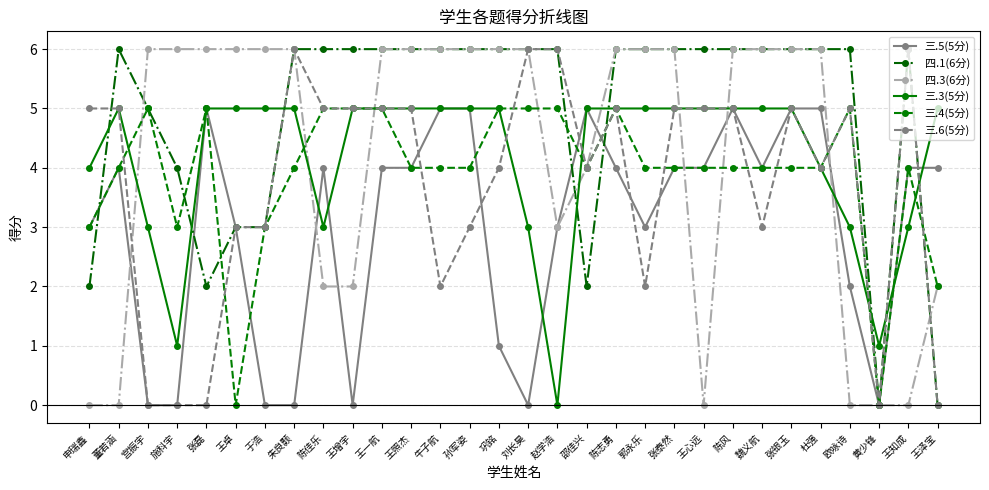

Is the value of 三.5(5分) at 王心远 greater than the value of 三.4(5分) at 王增宇?

No